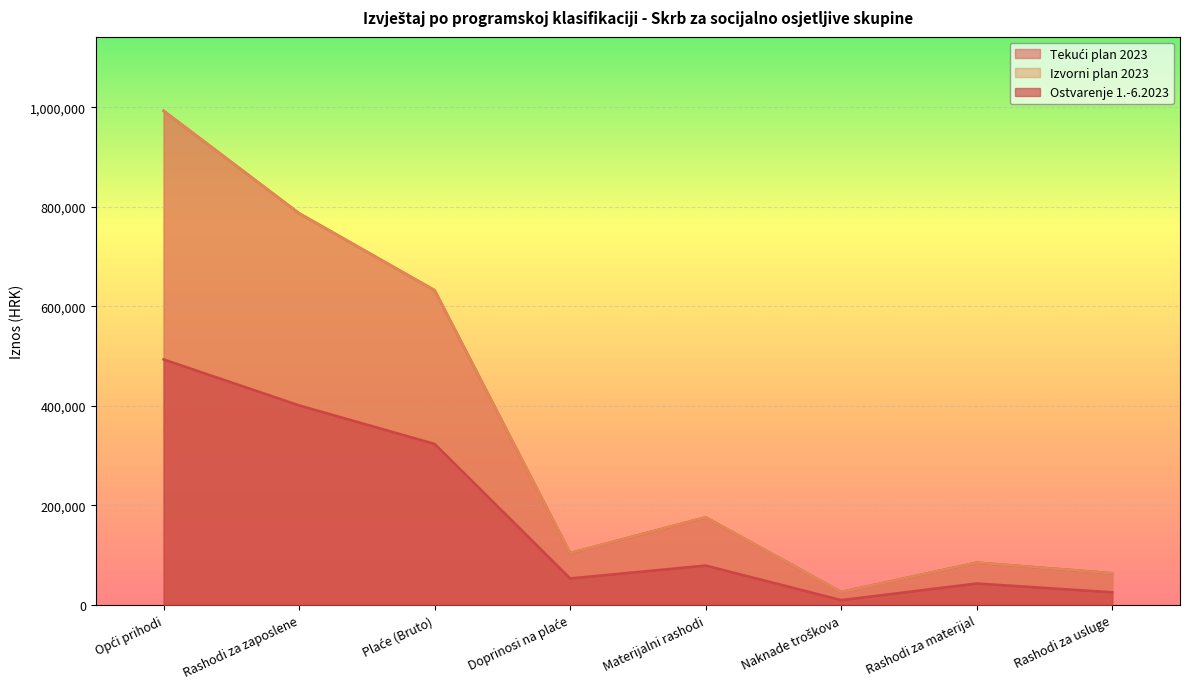

What is the value of the Izvorni plan 2023 point at the 8th from the left?

63847.0